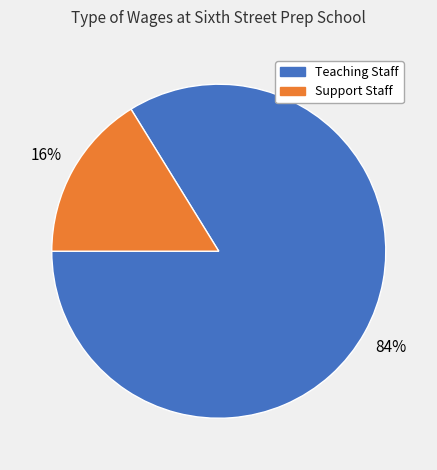

Does any single category account for the majority?

Yes